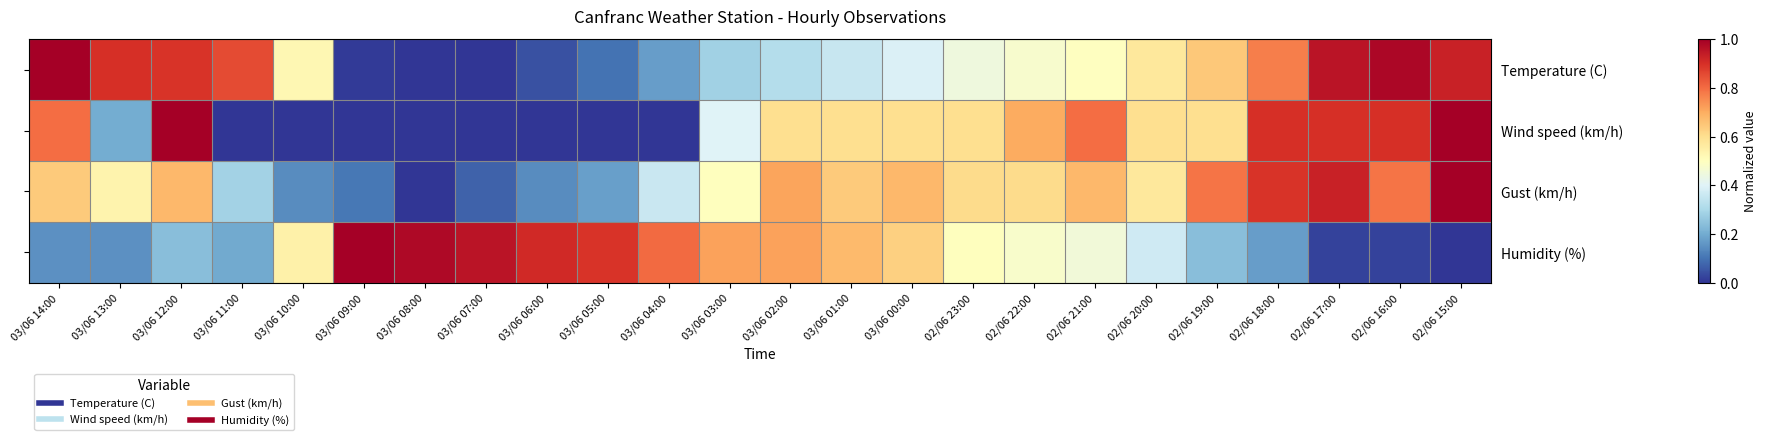

Count the number of categories in the chart.

24